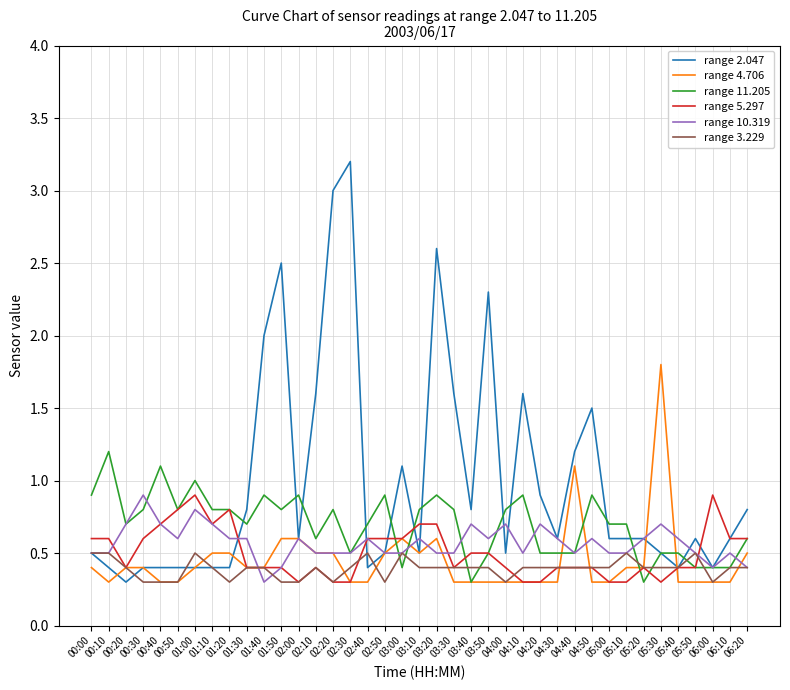

Which series changed the most between 01:00 and 04:40?

range 2.047